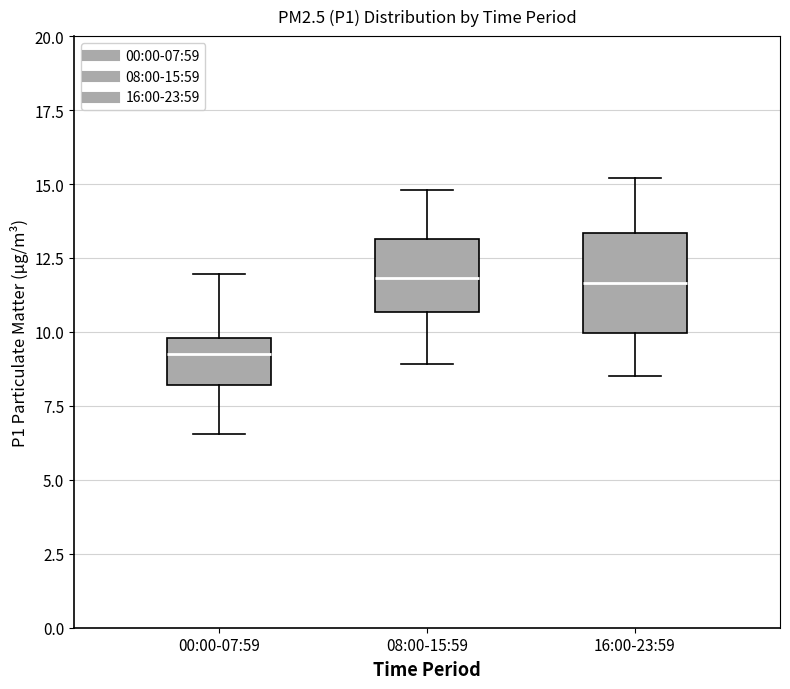

Where is the lower edge of the box for 08:00-15:59 on the y-axis? The values are not printed on the chart, so give them approximately, as read against the axis.

10.5